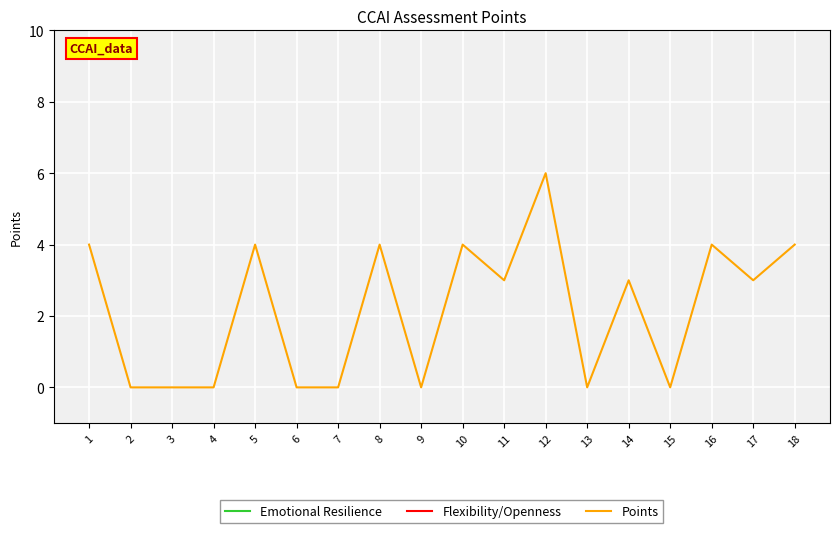

True or false: Points and Emotional Resilience cross at least once.

False